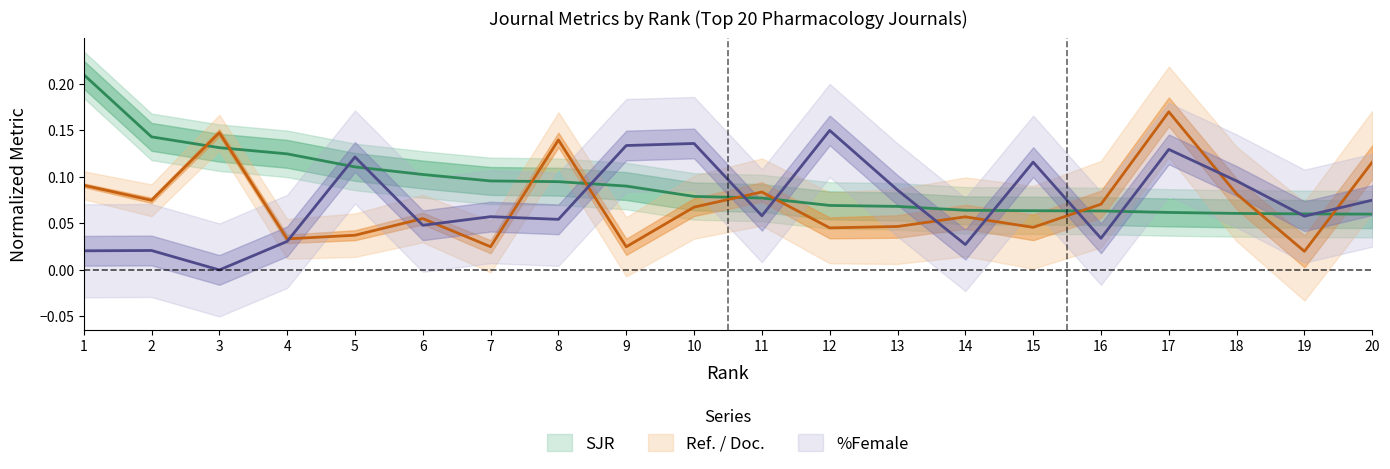

What is the value of the Ref_per_Doc point at the 20th from the left?

0.1